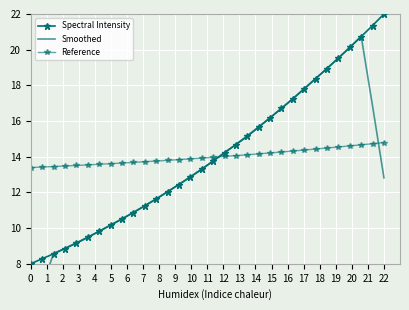

What are all the series names shown in the legend?

Spectral Intensity, Smoothed, Reference